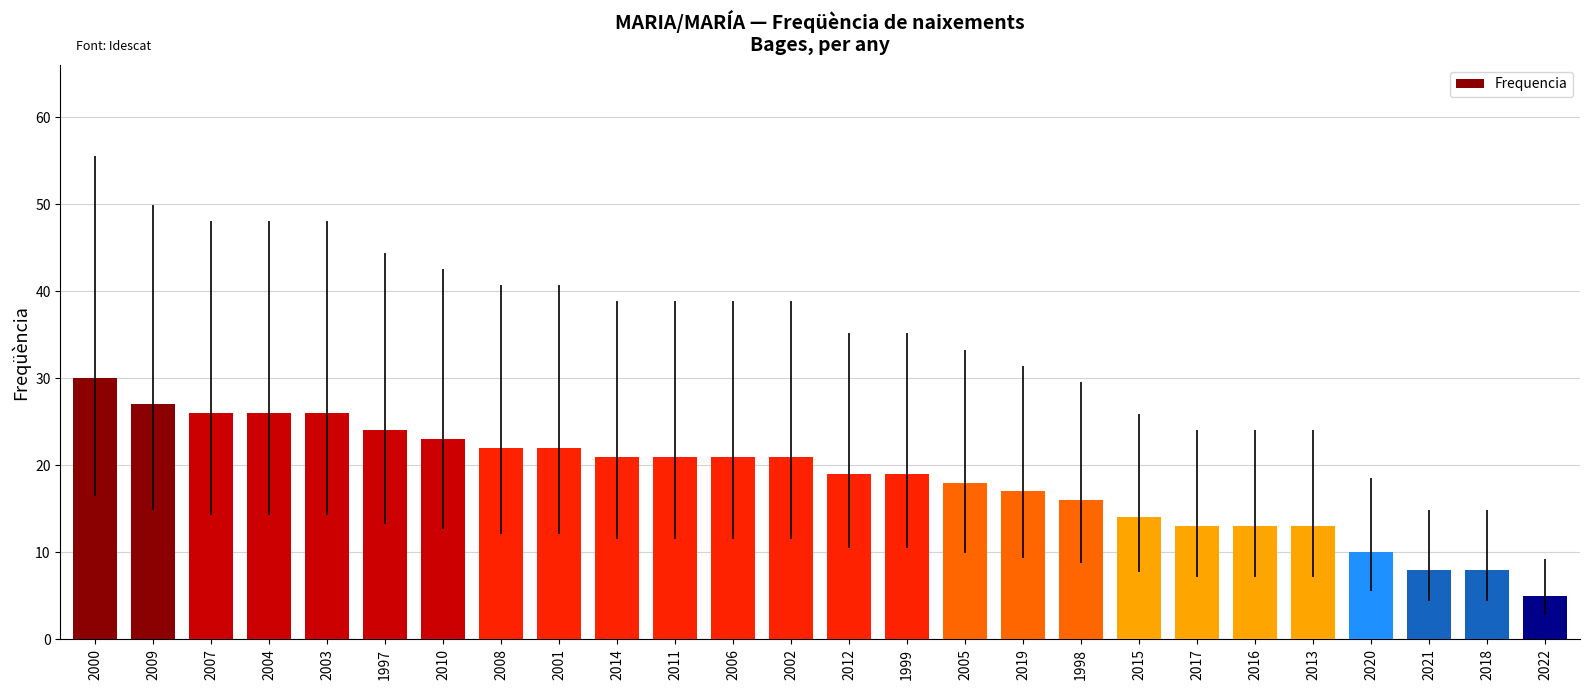

Does the chart contain any negative values?

No